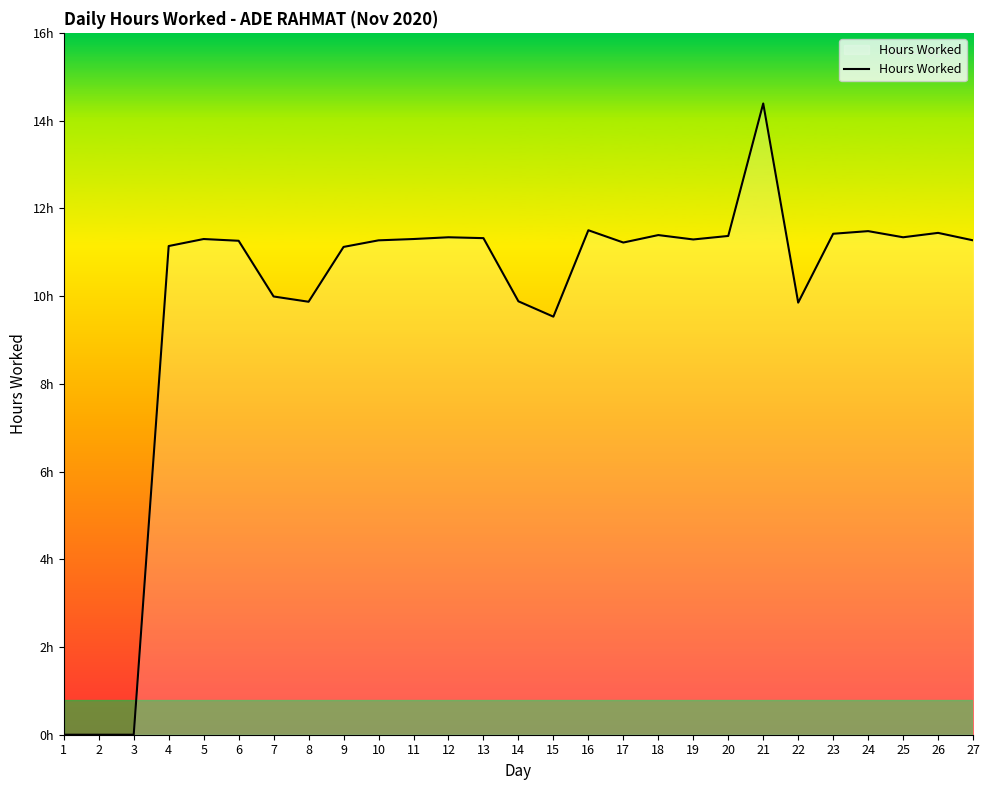

Reading left to right, what are all the values shown in this chart?

1=0.0	2=0.0	3=0.0	4=11.1	5=11.3	6=11.3	7=10.0	8=9.9	9=11.1	10=11.3	11=11.3	12=11.3	13=11.3	14=9.9	15=9.5	16=11.5	17=11.2	18=11.4	19=11.3	20=11.4	21=14.4	22=9.8	23=11.4	24=11.5	25=11.3	26=11.4	27=11.3